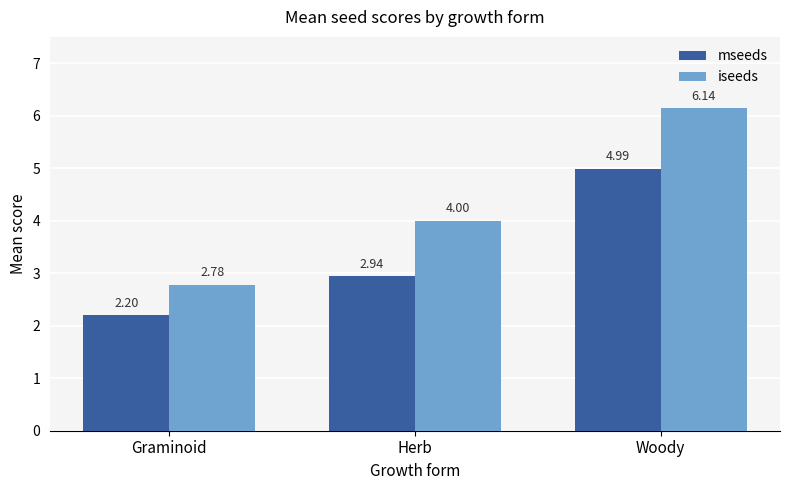

At Woody, list the series in order from smallest to largest.

mseeds, iseeds